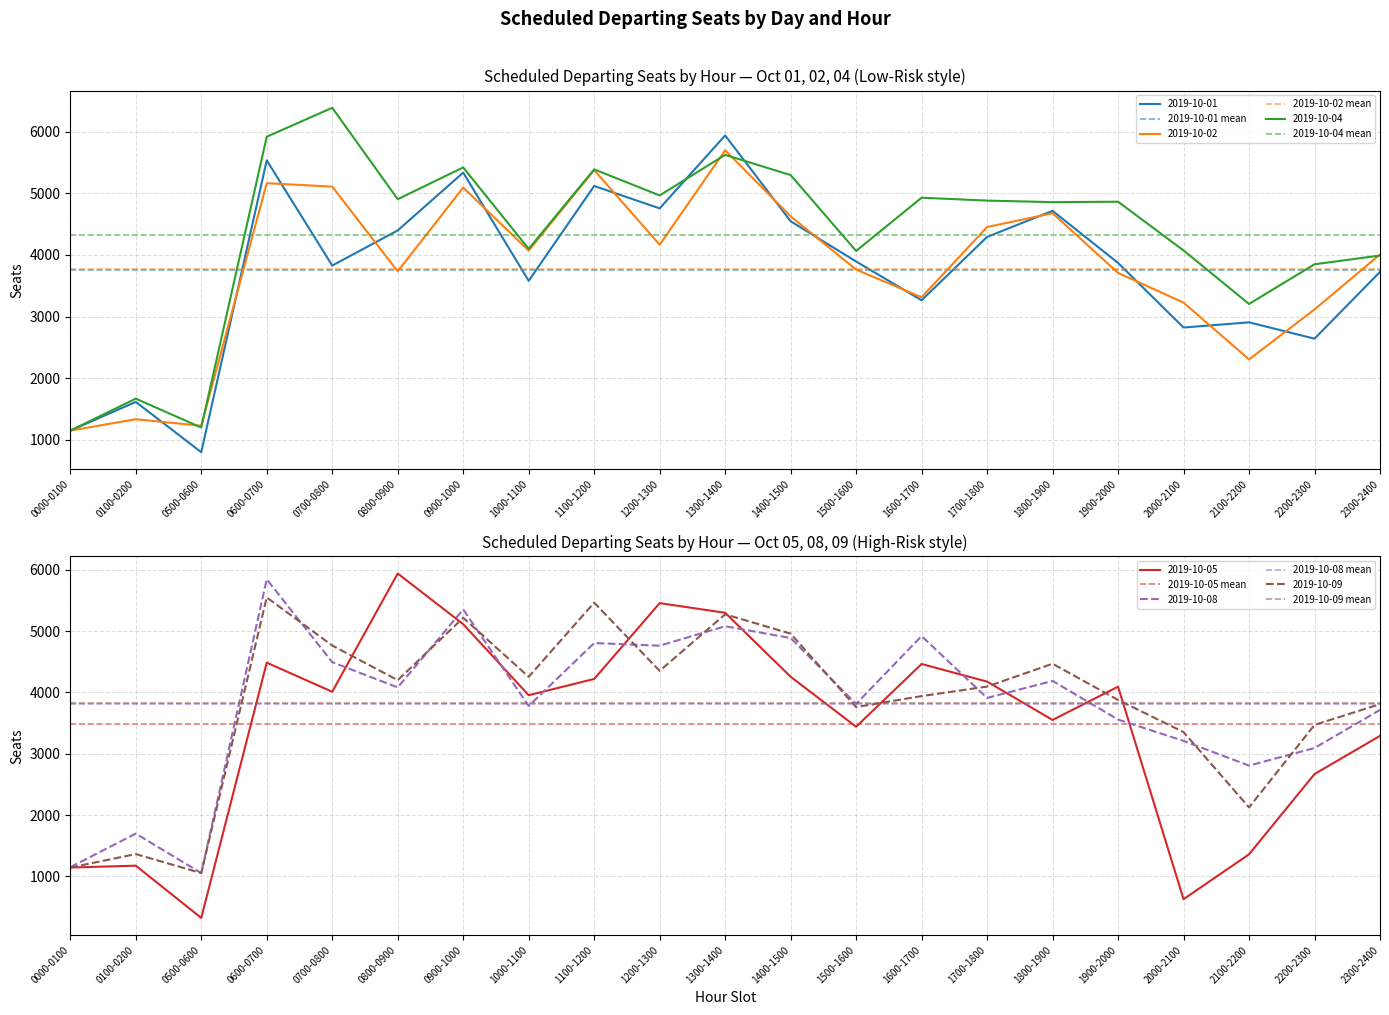

What is the total value across all series at 0000-0100?

22978.2